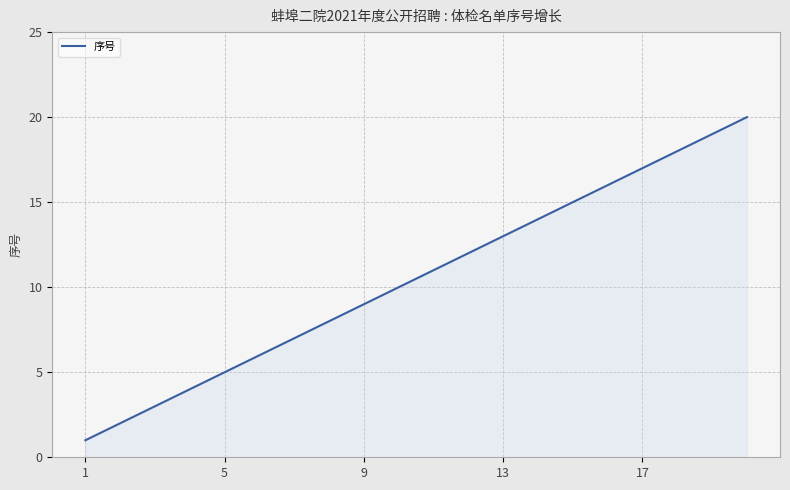

What is the difference between the maximum and minimum values?

19.0